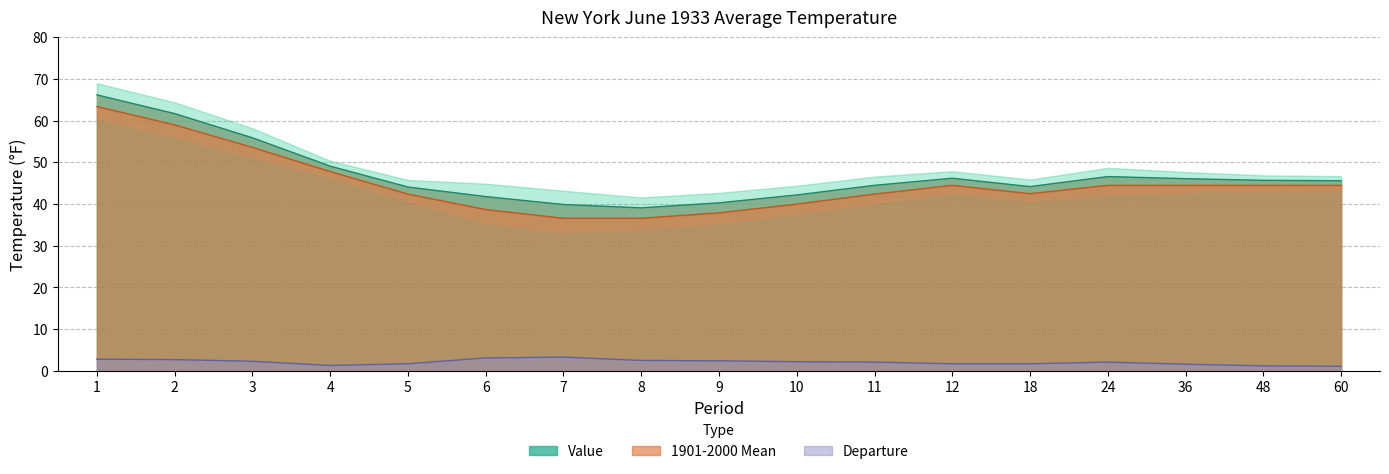

Reading right to left, extract all data points from this chart.

Value: 45.6	45.7	46.1	46.6	44.2	46.2	44.5	42.2	40.3	39.1	39.9	41.8	44.1	49.1	55.9	61.7	66.2
1901-2000 Mean: 44.5	44.5	44.5	44.5	42.5	44.5	42.4	40.0	37.9	36.6	36.6	38.7	42.4	47.8	53.6	59.0	63.4
Departure: 1.1	1.2	1.6	2.1	1.7	1.7	2.1	2.2	2.4	2.5	3.3	3.1	1.7	1.3	2.3	2.7	2.8